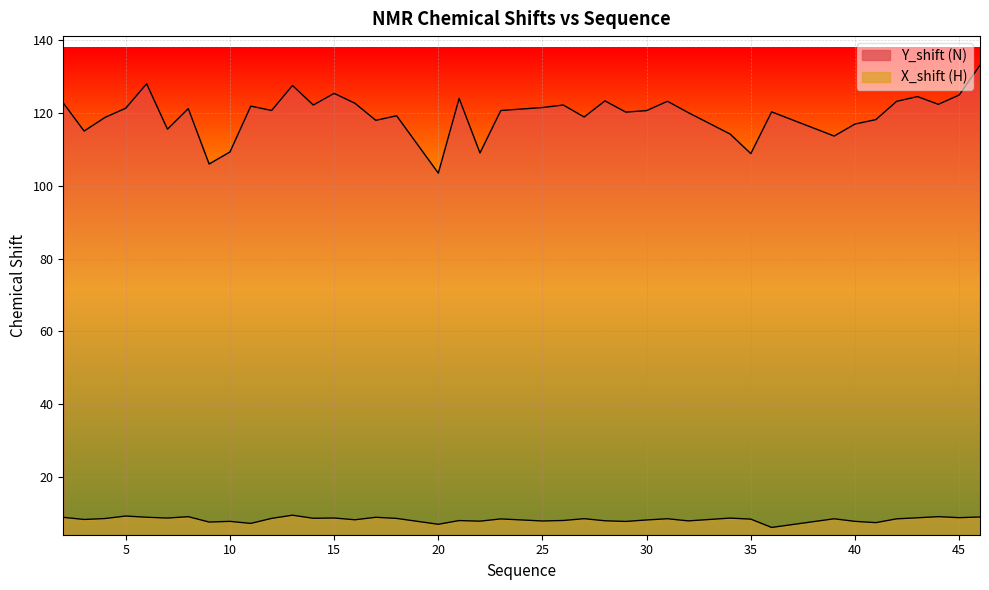

Reading left to right, what are all the values shown in this chart?

Y_shift: 122.8	115.1	118.8	121.3	128.0	115.6	121.2	106.0	109.3	121.9	120.7	127.6	122.2	125.4	122.7	118.0	119.3	103.5	124.0	109.0	120.7	121.5	122.2	118.9	123.3	120.3	120.7	123.2	120.1	114.2	108.9	120.3	113.7	117.0	118.2	123.2	124.5	122.4	125.0	133.2
X_shift: 8.8	8.3	8.5	9.2	8.9	8.7	9.0	7.6	7.7	7.2	8.6	9.4	8.6	8.7	8.2	8.9	8.6	6.9	8.0	7.8	8.4	7.8	8.0	8.5	7.9	7.7	8.1	8.5	7.9	8.6	8.4	6.1	8.5	7.7	7.4	8.4	8.7	9.0	8.8	8.9